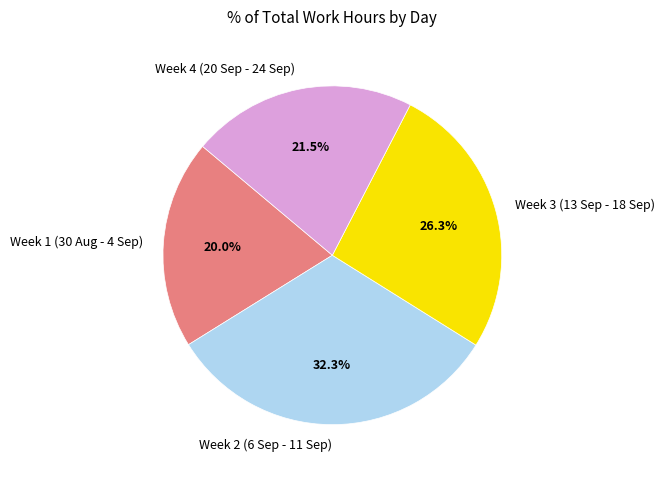

To the nearest percent, what is the difference between the largest and smallest slice percentages?

12%